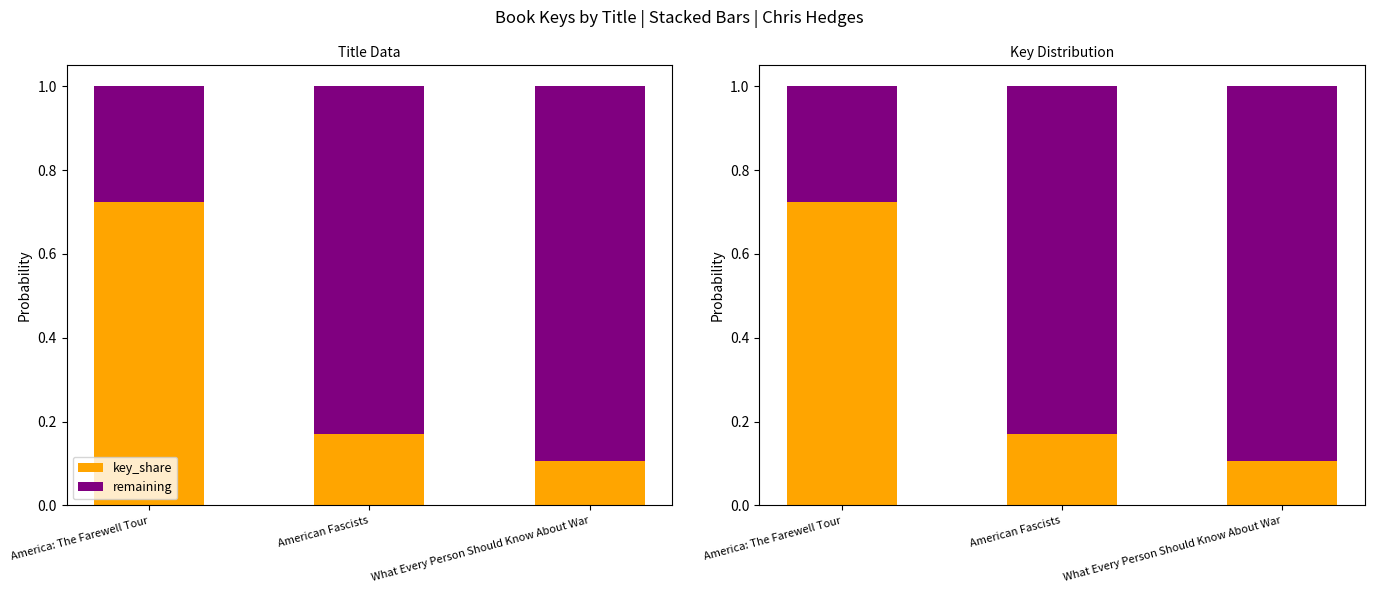

Reading left to right, what are all the values shown in this chart?

key_share: 0.7	0.2	0.1
remaining: 0.3	0.8	0.9